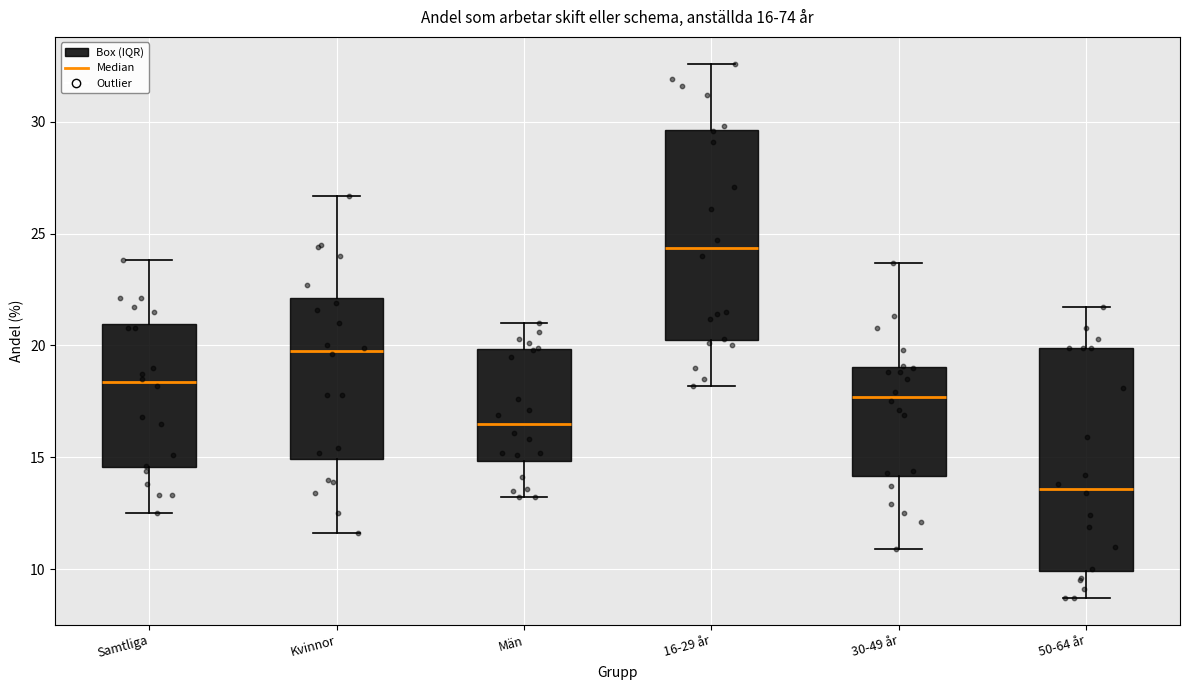

Which box is the tallest, from its lower edge to its upper edge?

50-64 år